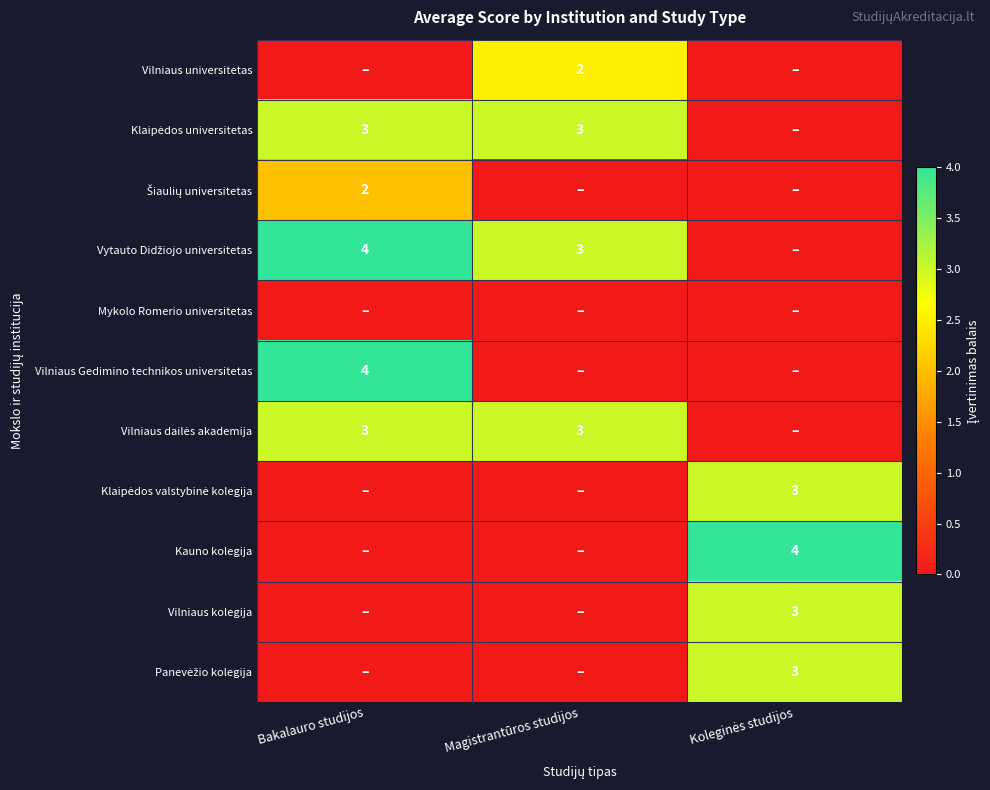

The Vilniaus Gedimino technikos universitetas series shows 6 at Bakalauro studijos. True or false?

False